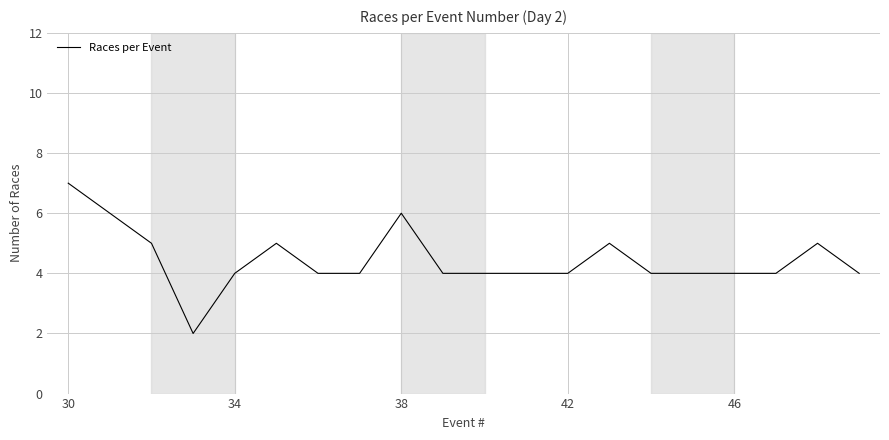

Reading left to right, extract all data points from this chart.

7	6	5	2	4	5	4	4	6	4	4	4	4	5	4	4	4	4	5	4